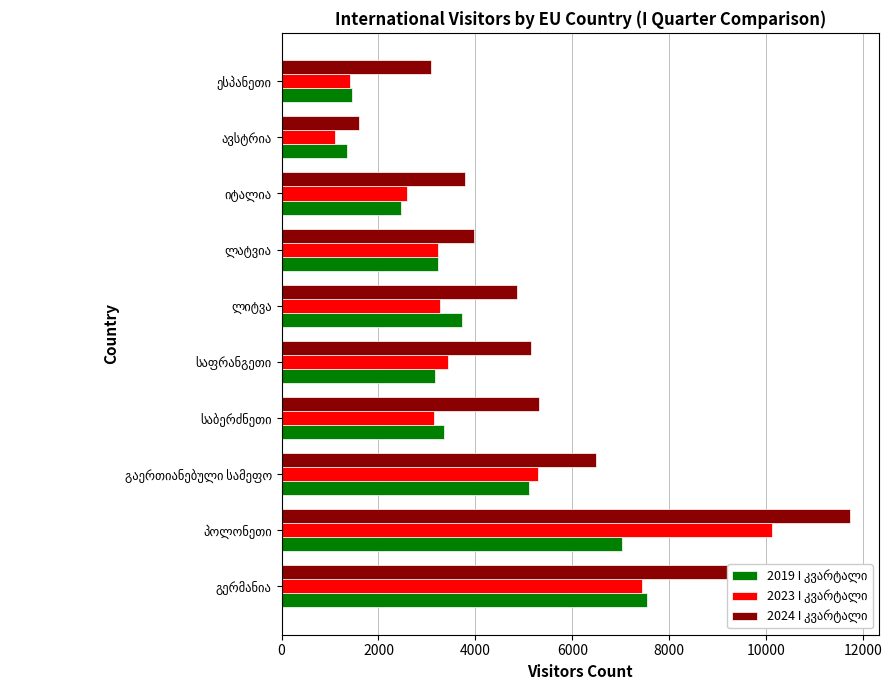

What is the smallest value displayed?

1099